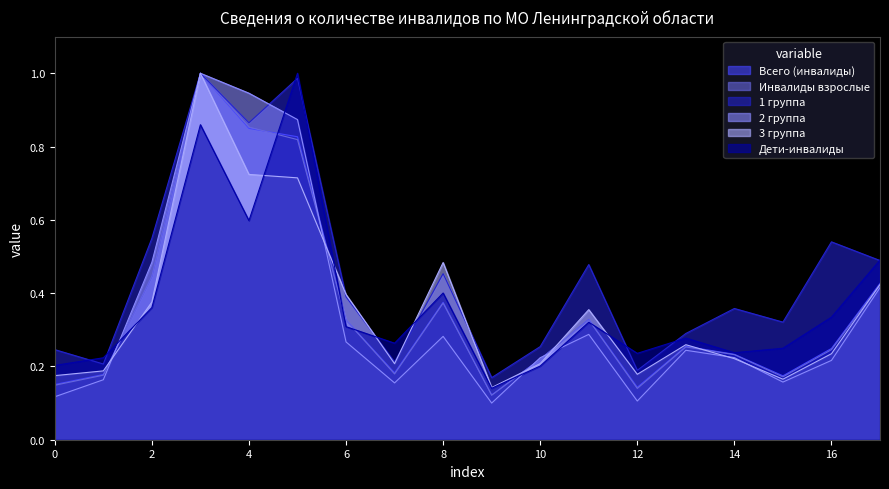

Rank the series by their maximum value, from lowest to highest.

Всего (инвалиды), Инвалиды взрослые, 1 группа, 2 группа, 3 группа, Дети-инвалиды